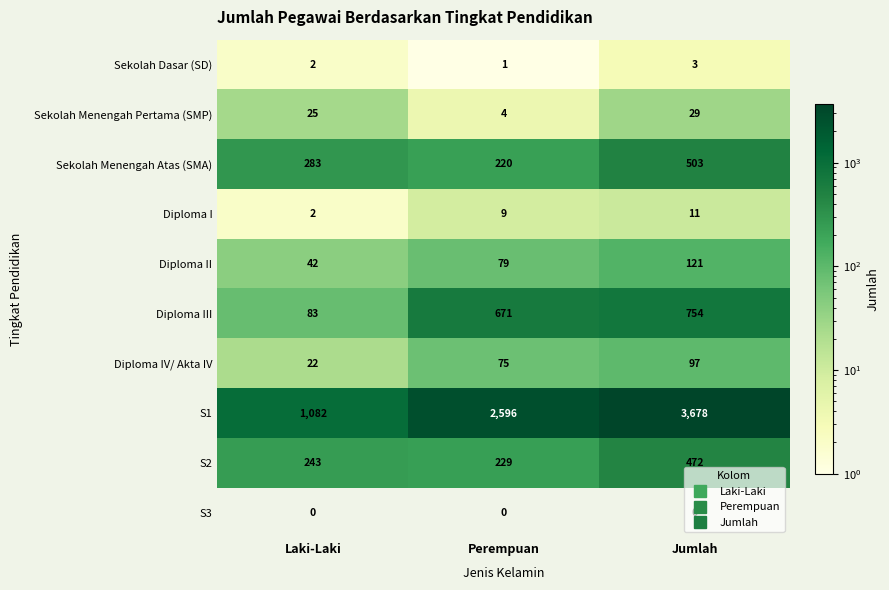

What is the difference between the Diploma IV/ Akta IV values at Perempuan and Laki-Laki?

53